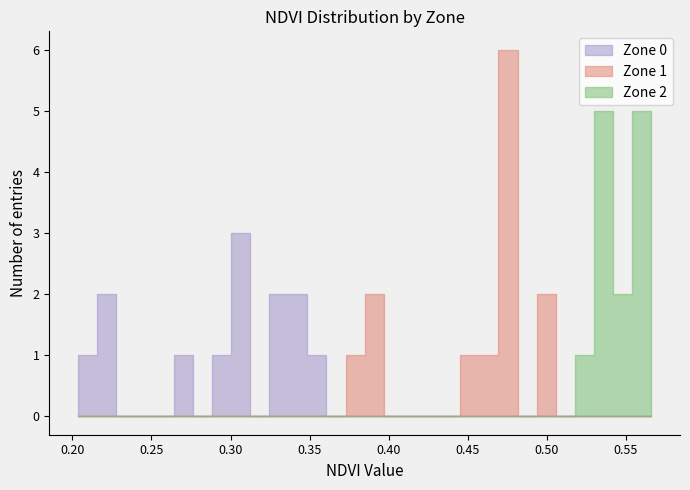

What is the sum of all zone_0 values?

3.8